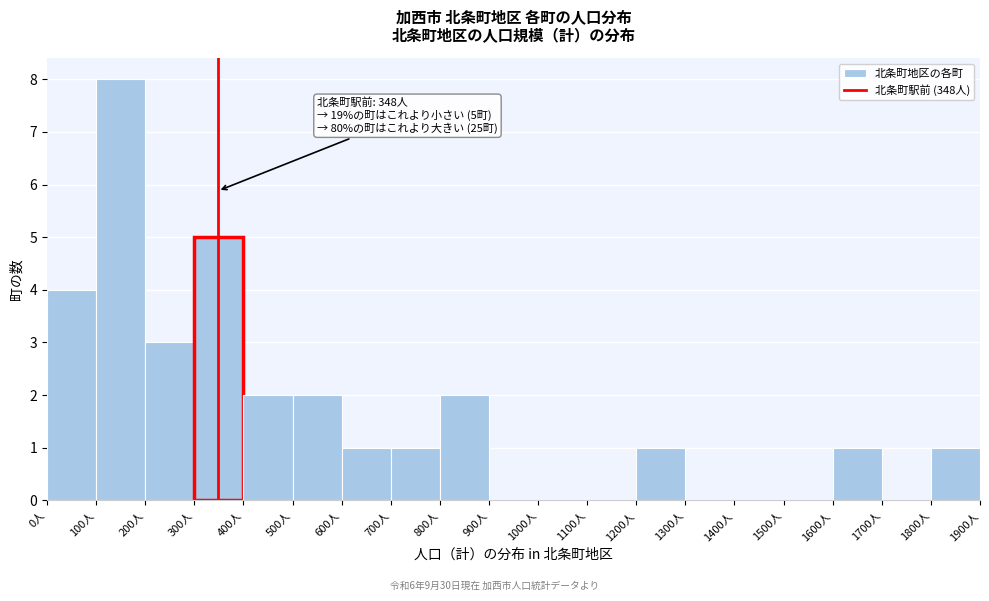

Over which range of the x-axis is the bar tallest?

100 to 200